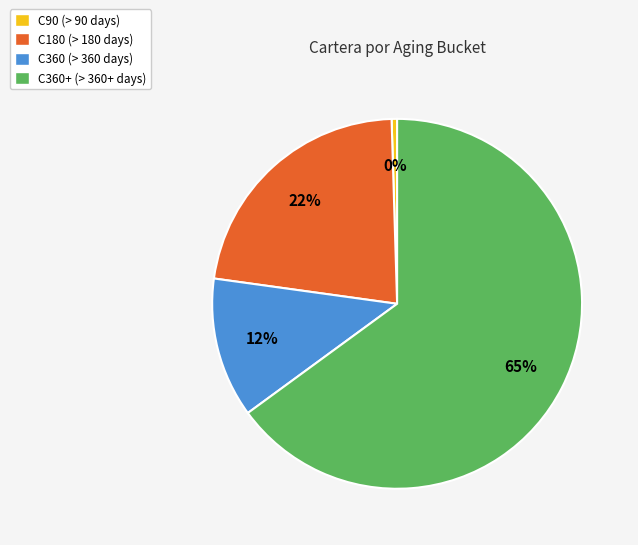

To the nearest percent, what is the average slice percentage?

25%